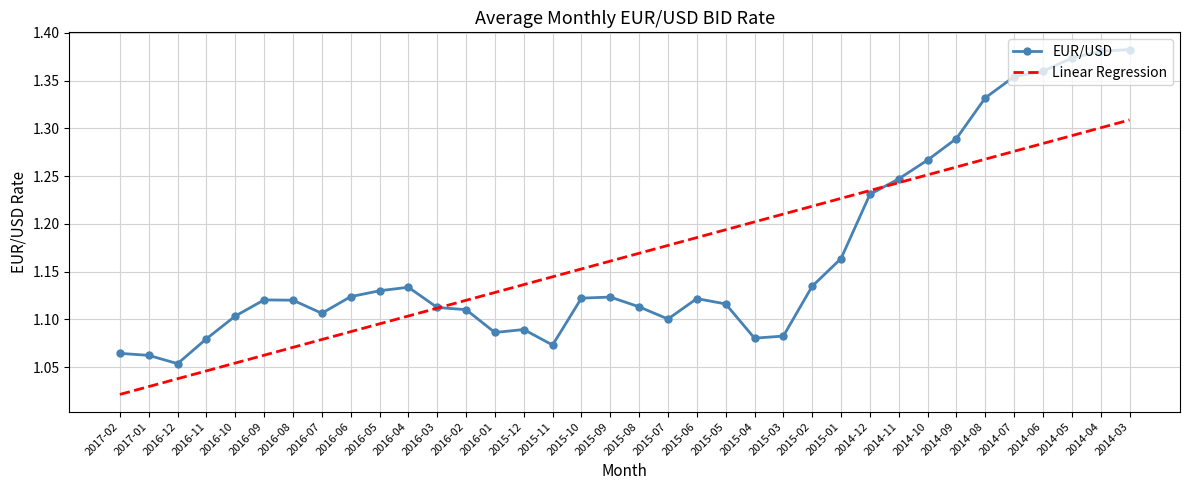

At how many categories does at least one series exceed 1?

36